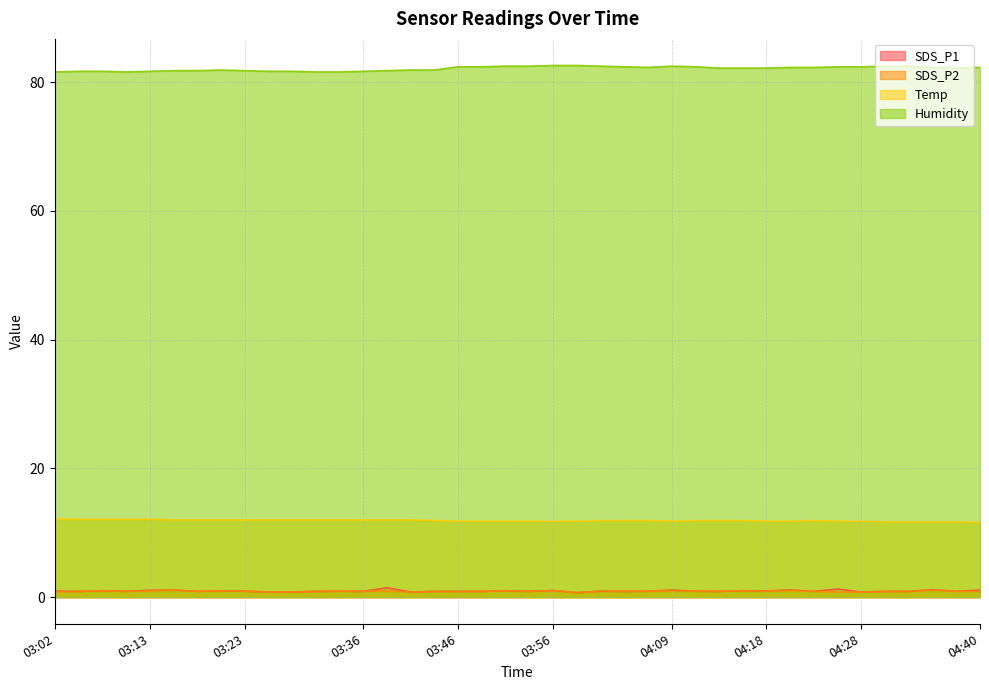

True or false: Temp and Humidity cross at least once.

False